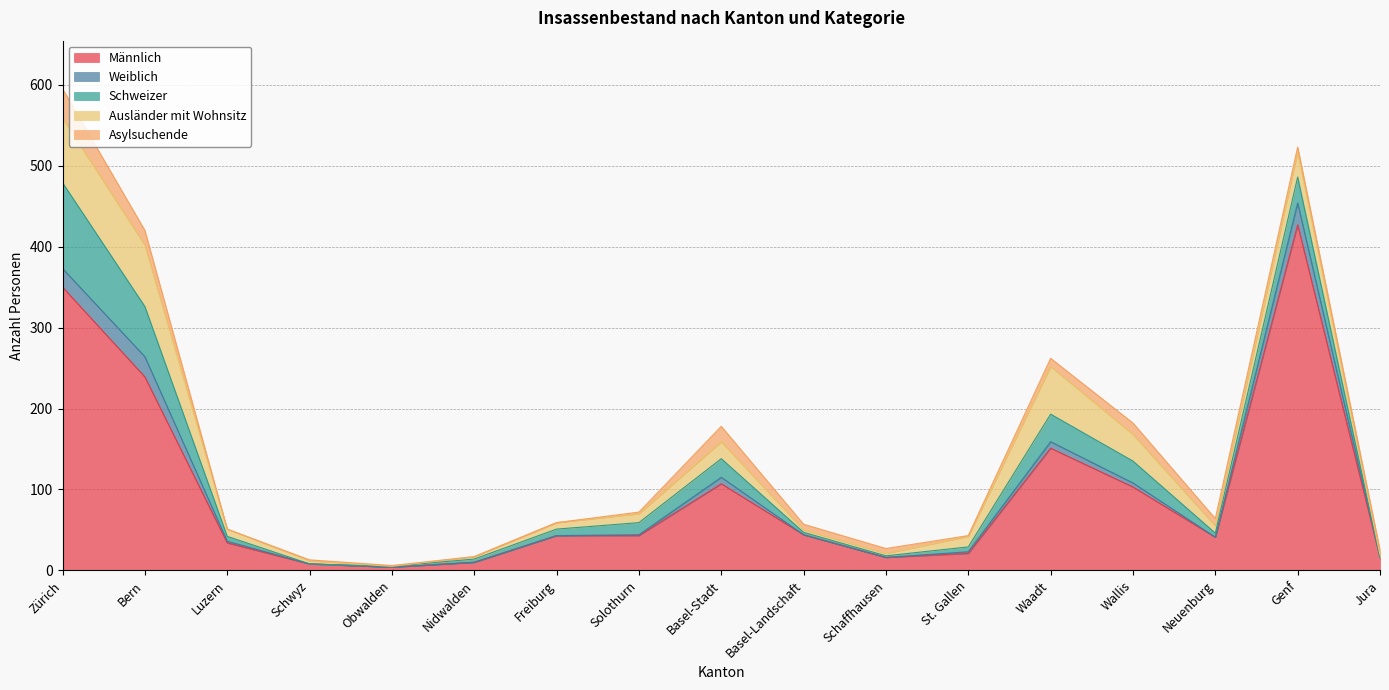

At which category does Ausländer mit Wohnsitz reach its first local peak?

Basel-Stadt